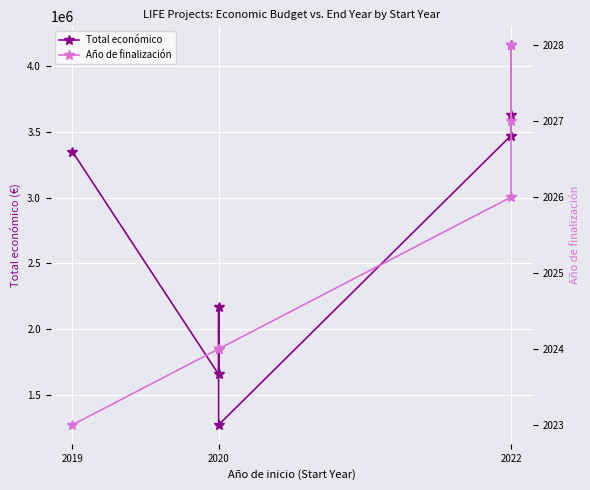

Which has a higher value, 2022 or 2020?

2022